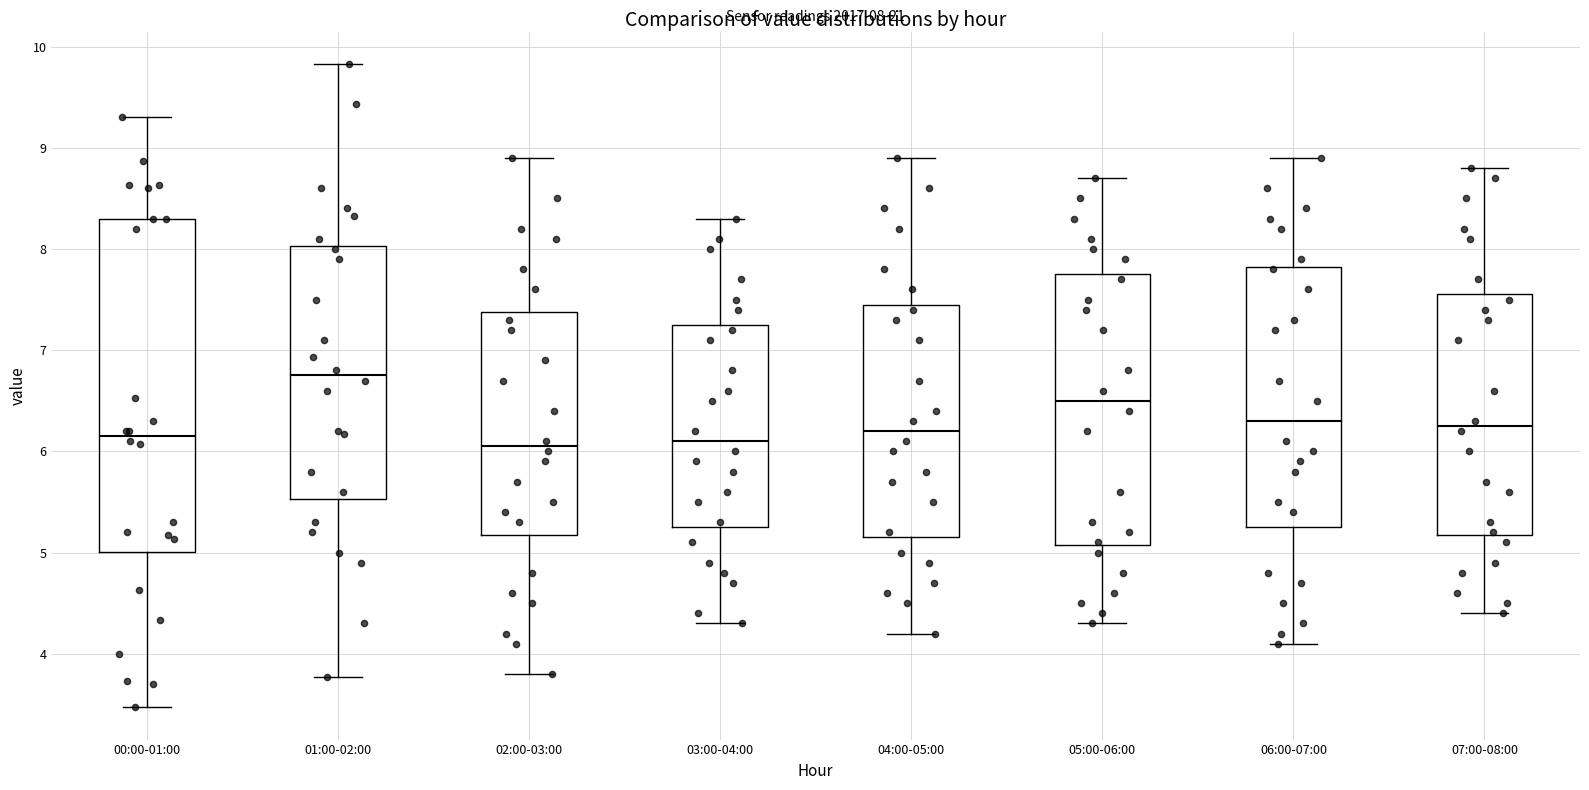

Comparing the boxes themselves (not the whiskers), which one is the tallest?

00:00-01:00